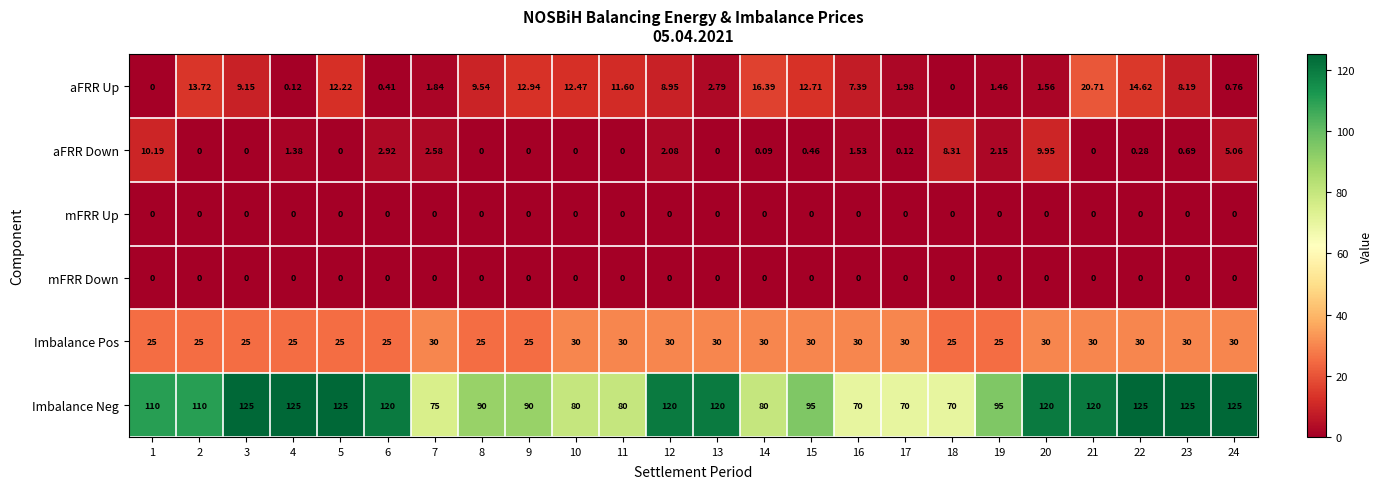

Which series has the largest total across all categories?

Imbalance Neg